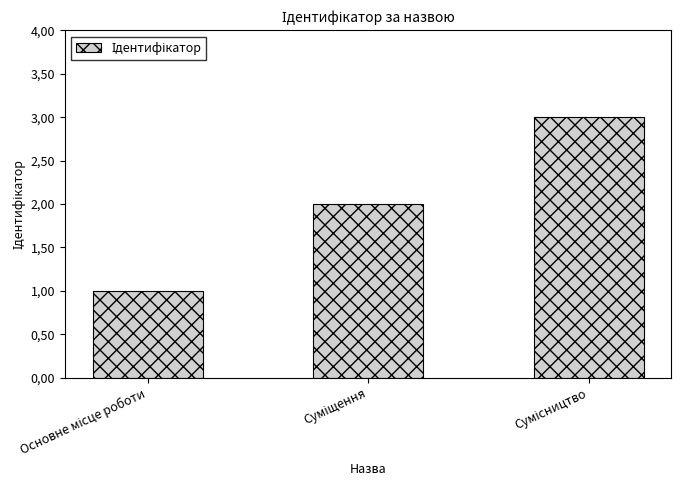

Are the bars horizontal?

No